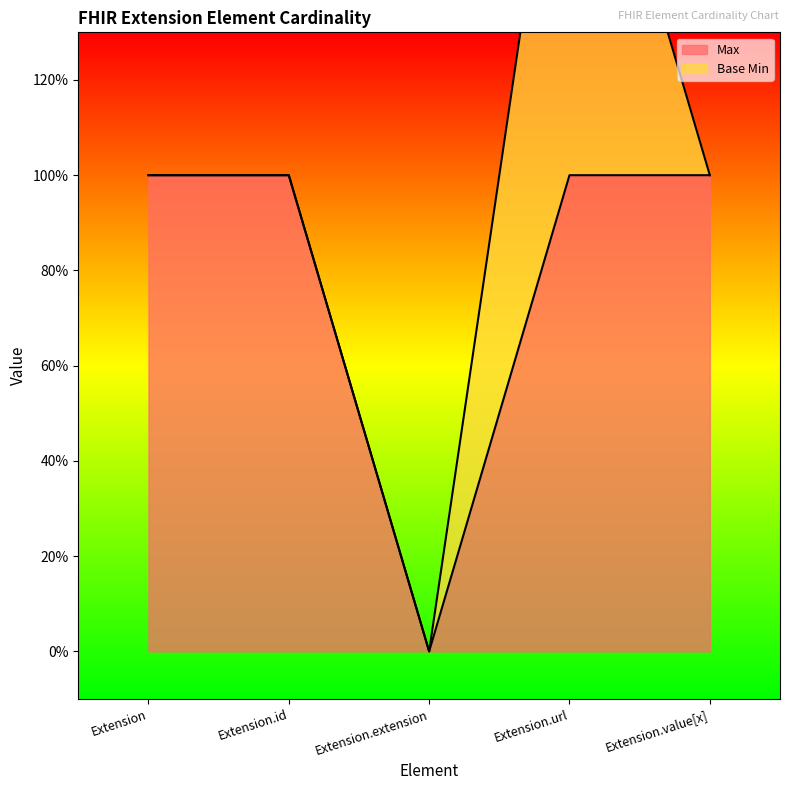

What is the label of the 1st point from the left?

Extension